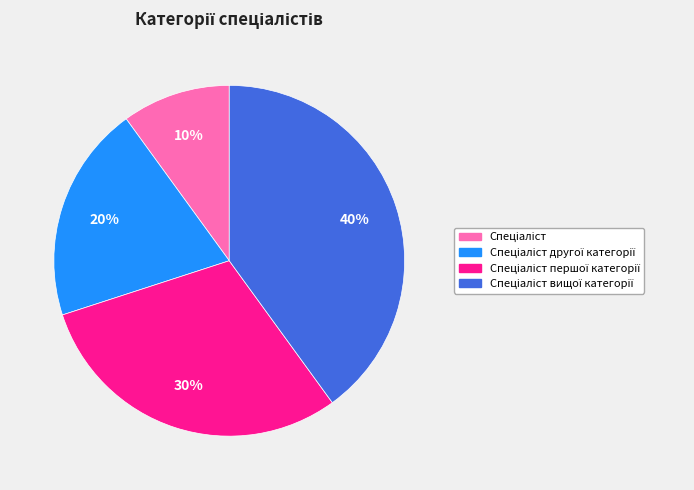

How many slices are in this pie chart?

4